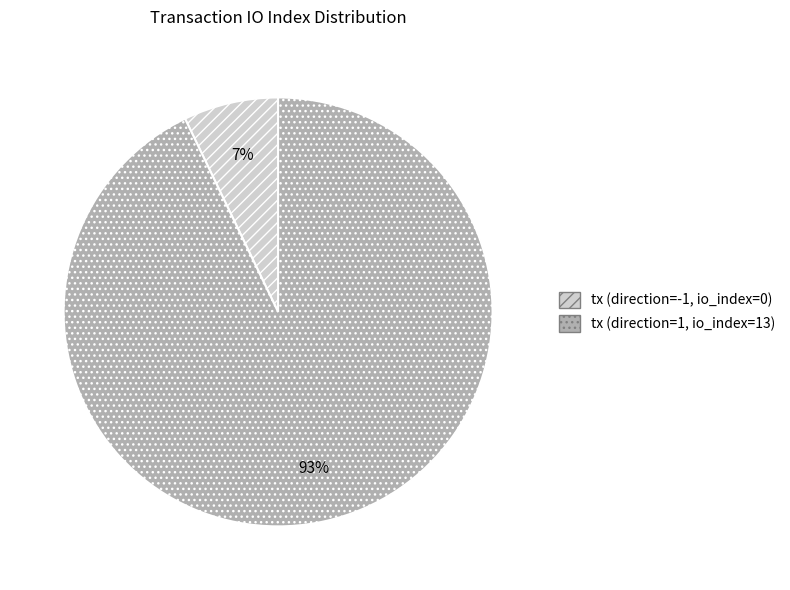

Is there any slice that represents more than half of the pie?

Yes